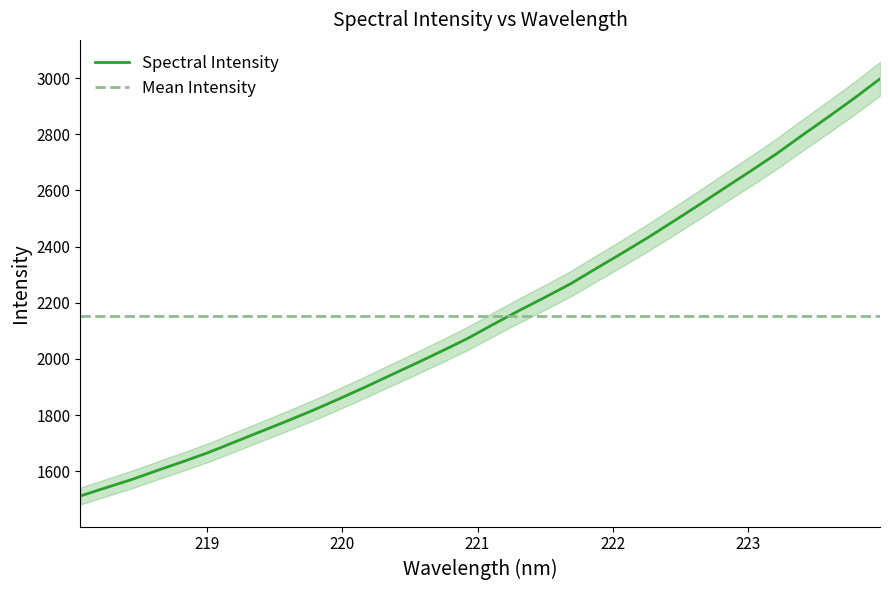

Between 219.7801 and 221.6902, which is larger?

221.6902